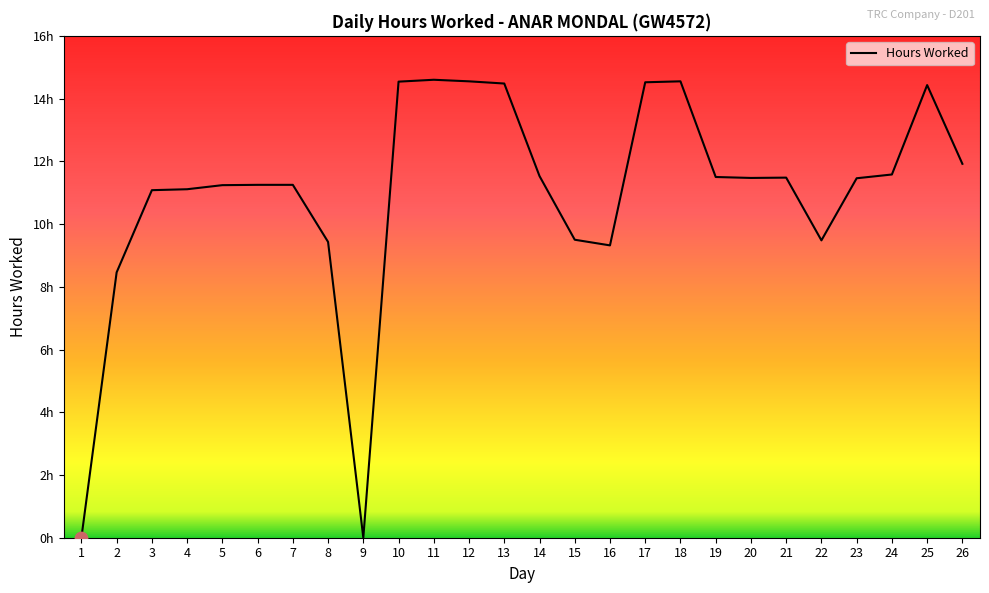

Does the chart have visible grid lines?

No